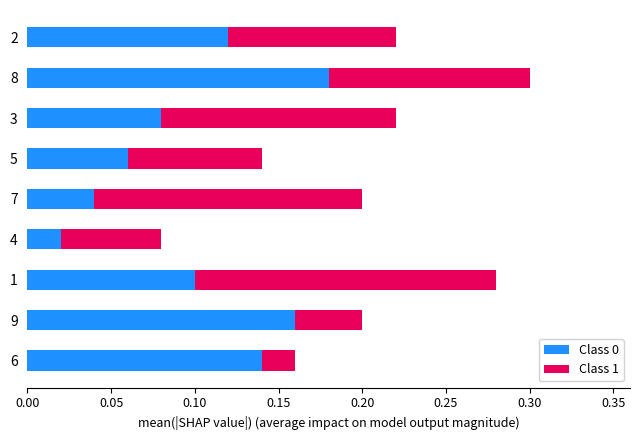

What is the sum of the Class 0 values at 8 and 3?

0.3